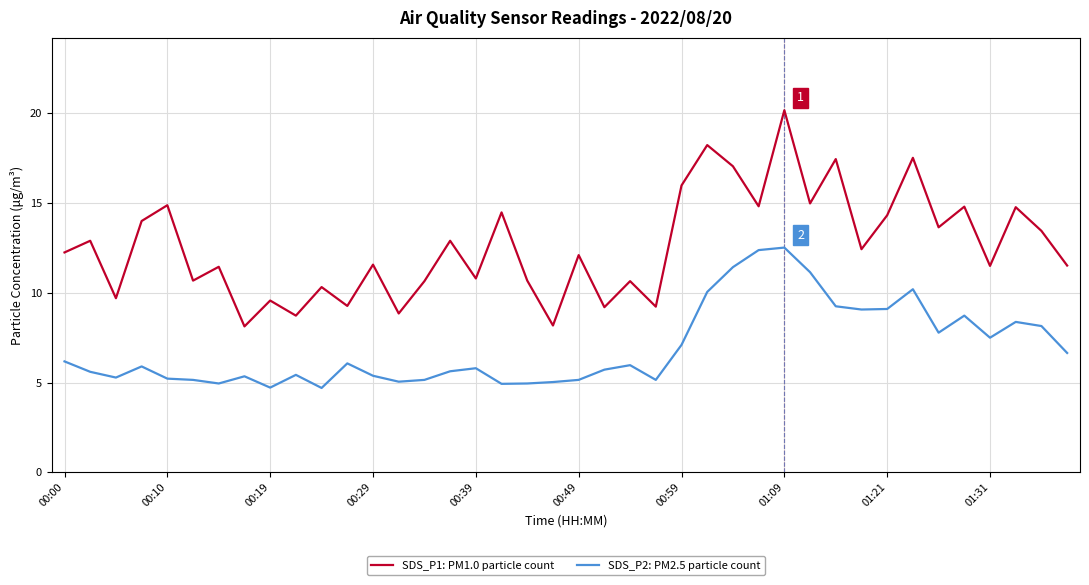

True or false: SDS_P2: PM2.5 particle count and SDS_P1: PM1.0 particle count intersect in this chart.

False